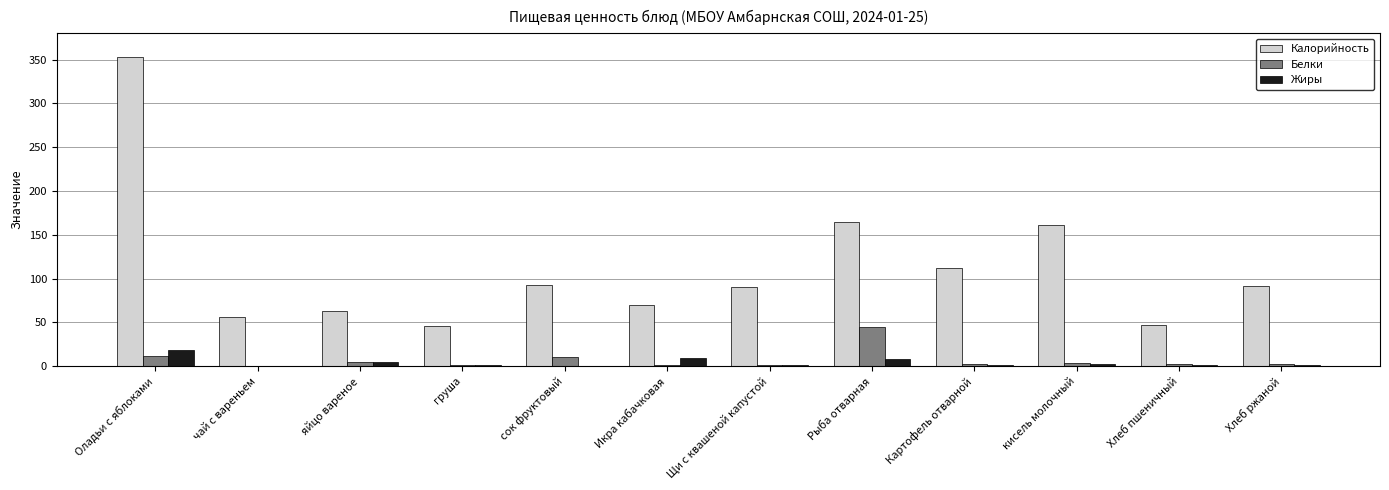

True or false: Калорийность has a value of 124.4 at сок фруктовый.

False